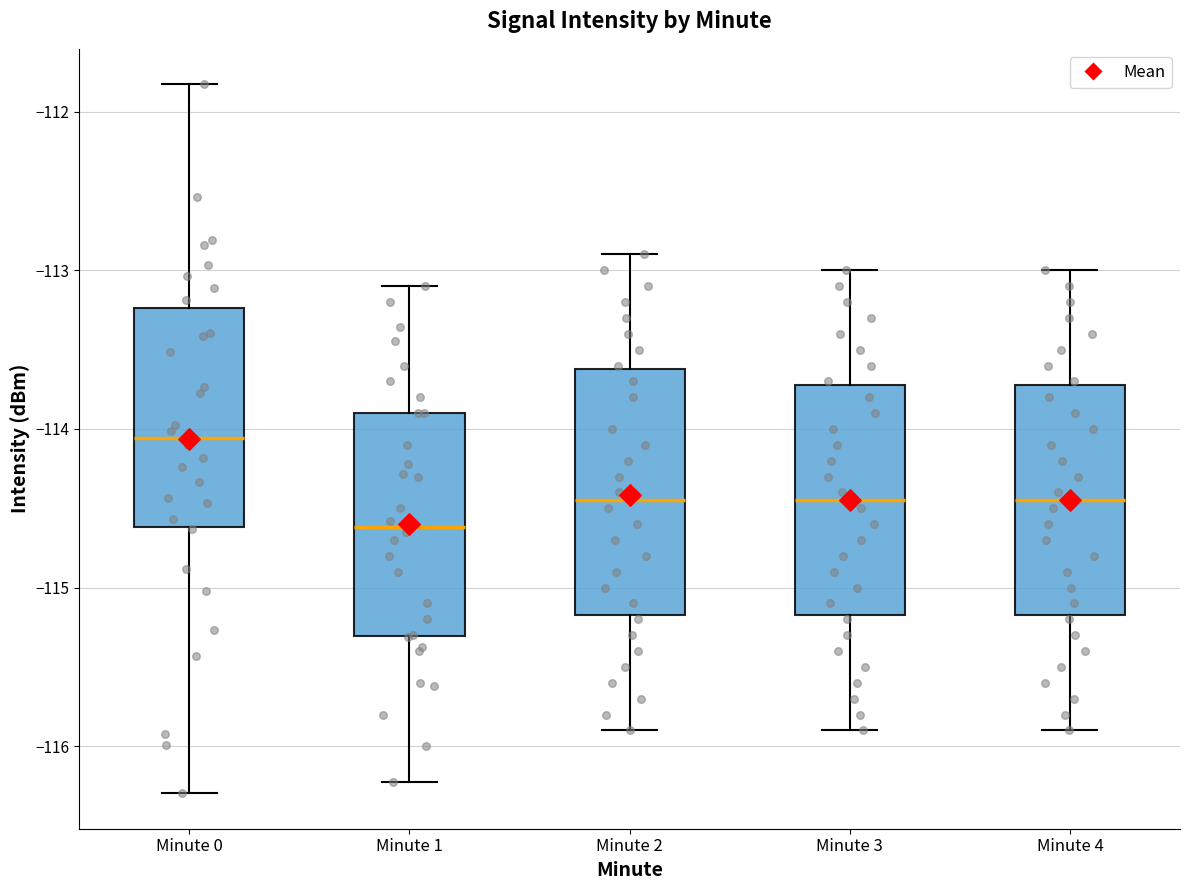

Reading left to right, transcribe this box plot: for each box, give where its median line is, the range the box spans, and where its two whiskers end, as read against the y-axis. The values are not printed on the chart, so give them approximately, as read against the axis.

Minute 0: median -114.1, box -114.6 to -113.2, whiskers -116.3 to -111.8
Minute 1: median -114.6, box -115.3 to -113.9, whiskers -116.2 to -113.1
Minute 2: median -114.4, box -115.2 to -113.6, whiskers -115.9 to -112.9
Minute 3: median -114.4, box -115.2 to -113.7, whiskers -115.9 to -113.0
Minute 4: median -114.4, box -115.2 to -113.7, whiskers -115.9 to -113.0